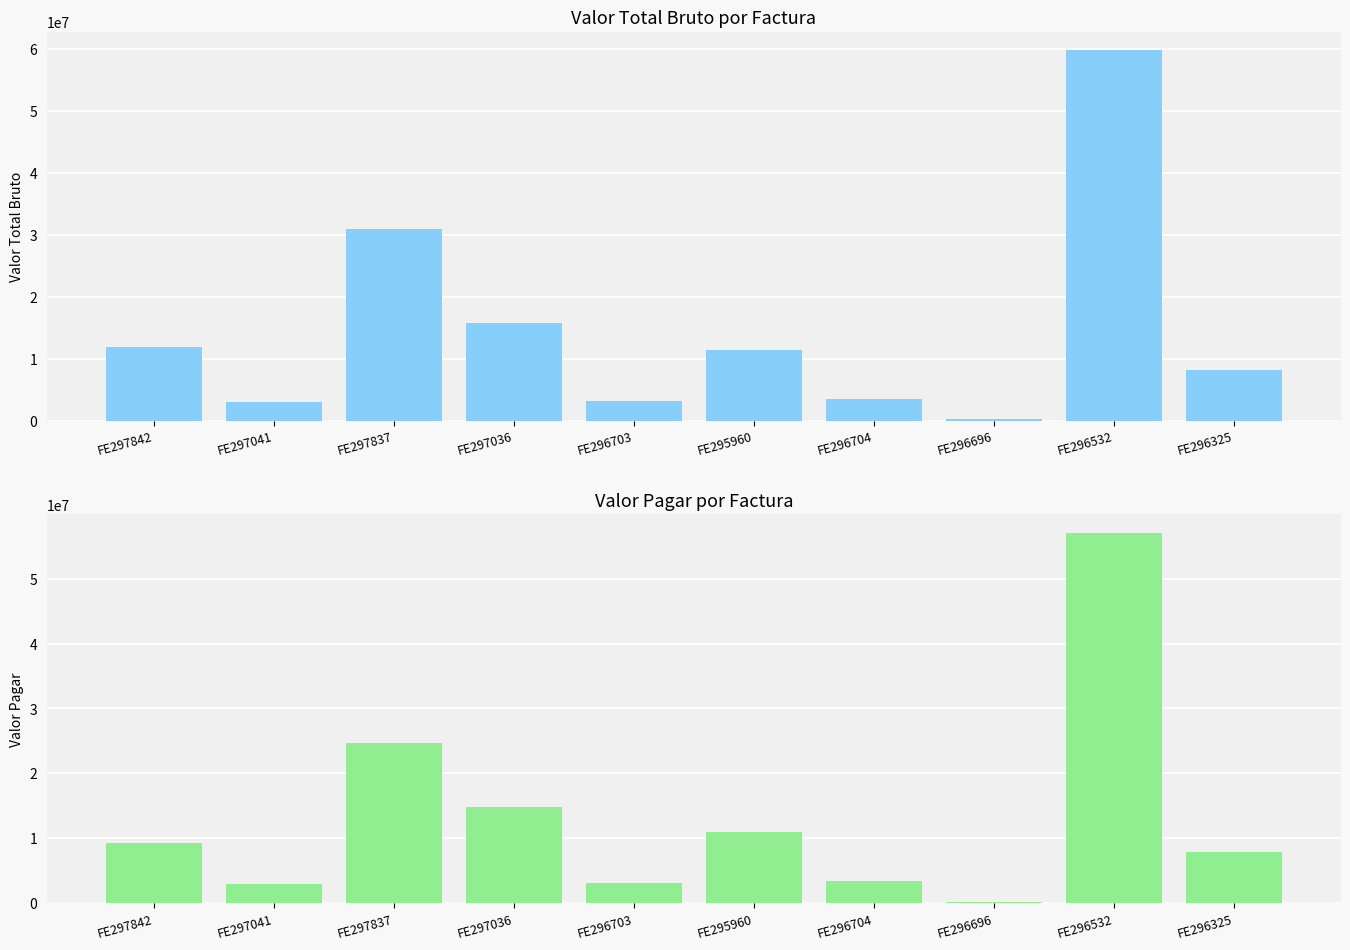

The value of Valor Total Bruto at FE297837 is 10718875. True or false?

False